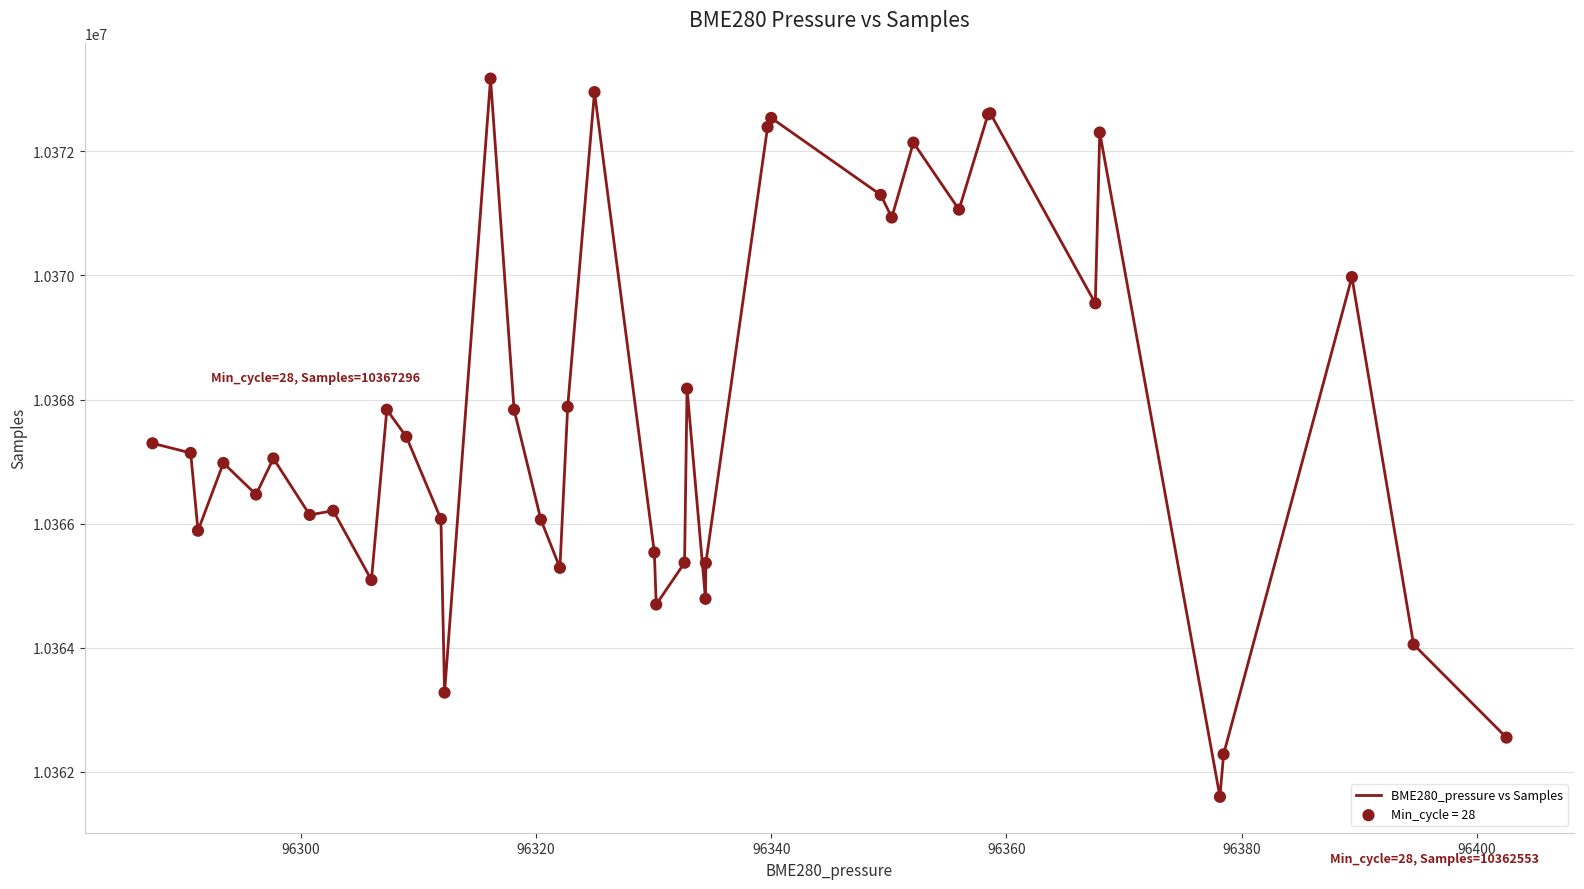

What is the difference between the maximum and minimum values?

11574